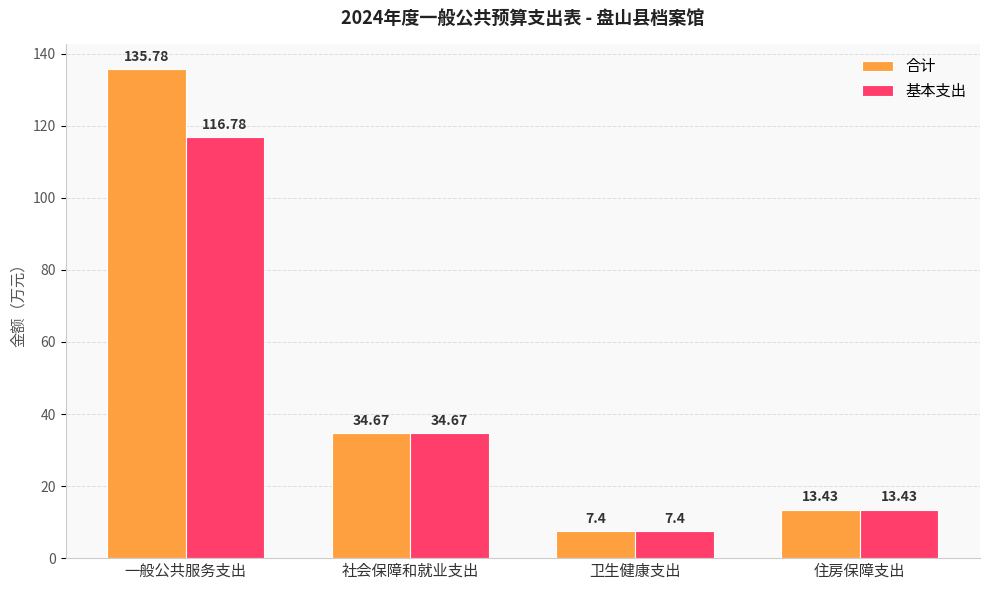

What is the difference between the second highest and second lowest values in the 合计 series?

21.2